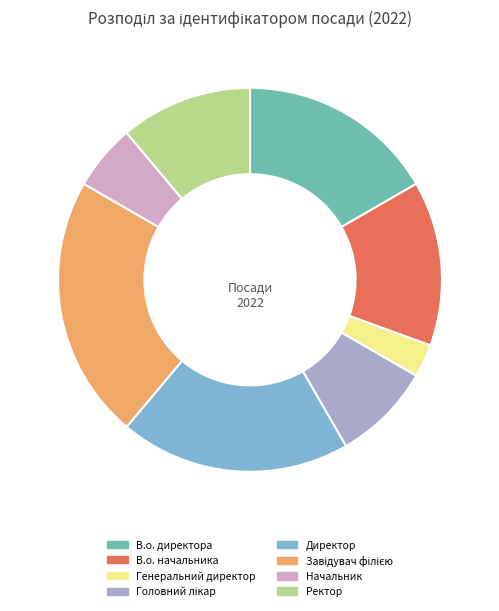

Which slice is the smallest?

Генеральний директор